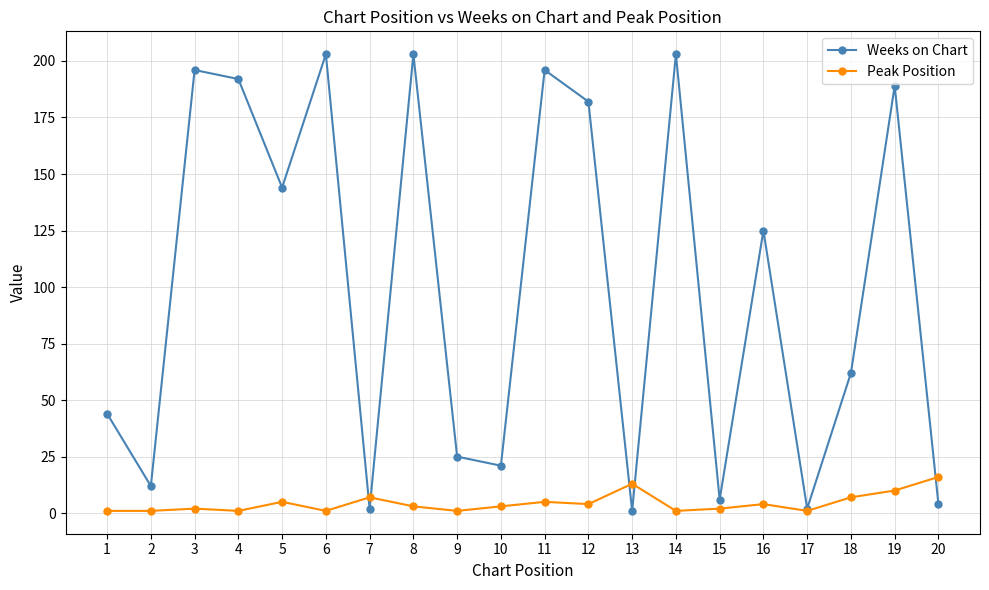

How many lines are shown in the chart?

2